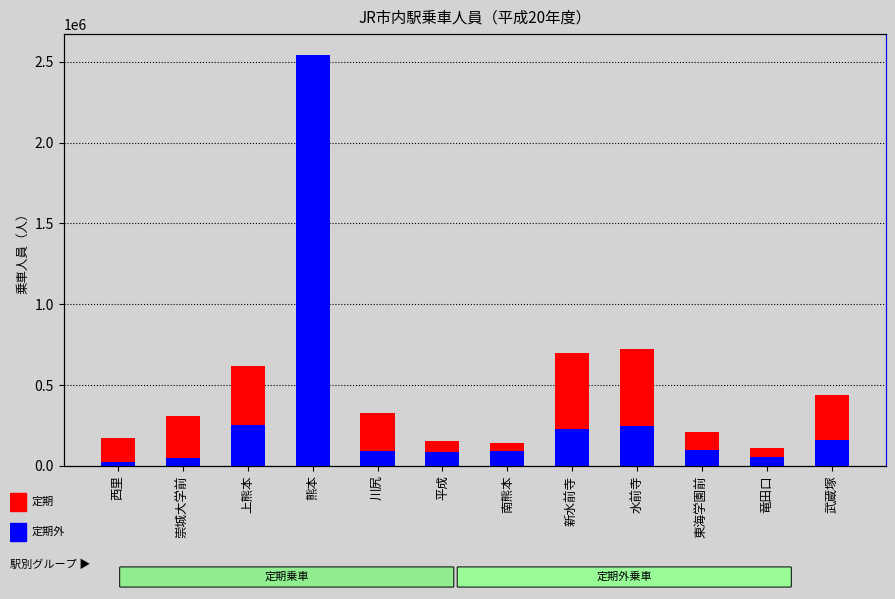

At 水前寺, list the series in order from smallest to largest.

定期外, 定期